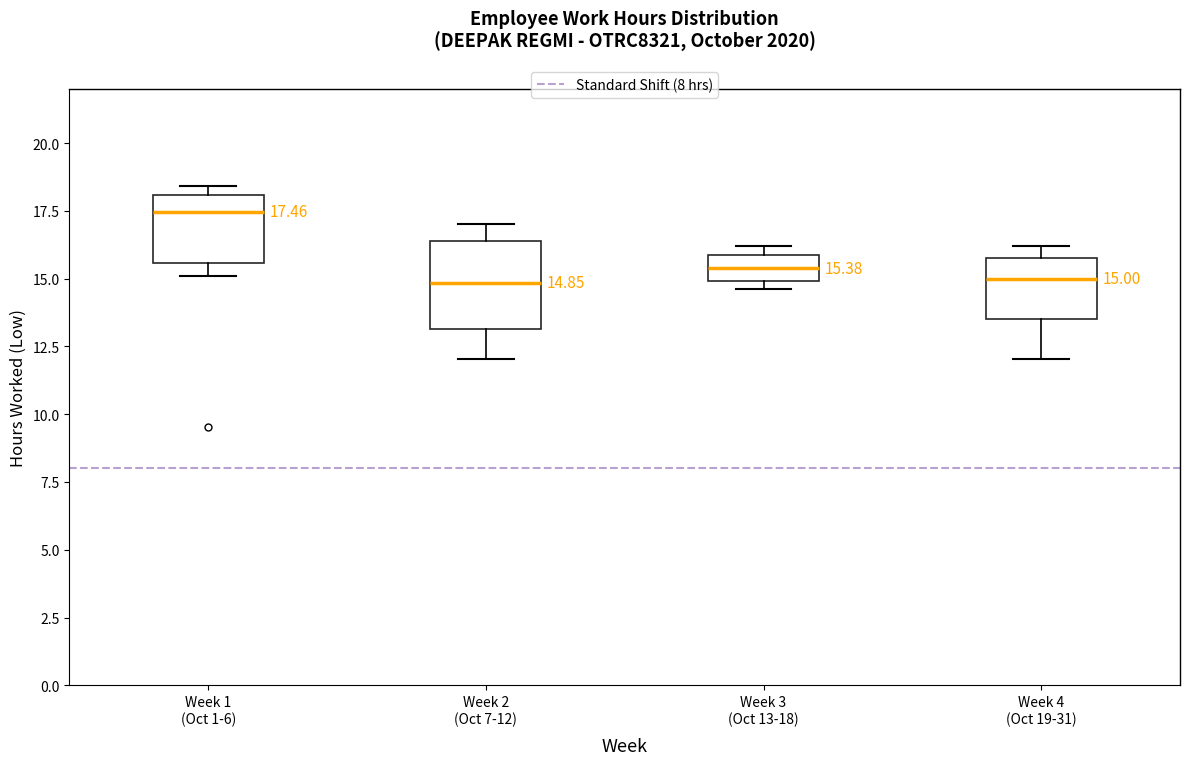

Which box is the tallest, from its lower edge to its upper edge?

Week 2 (Oct 7-12)